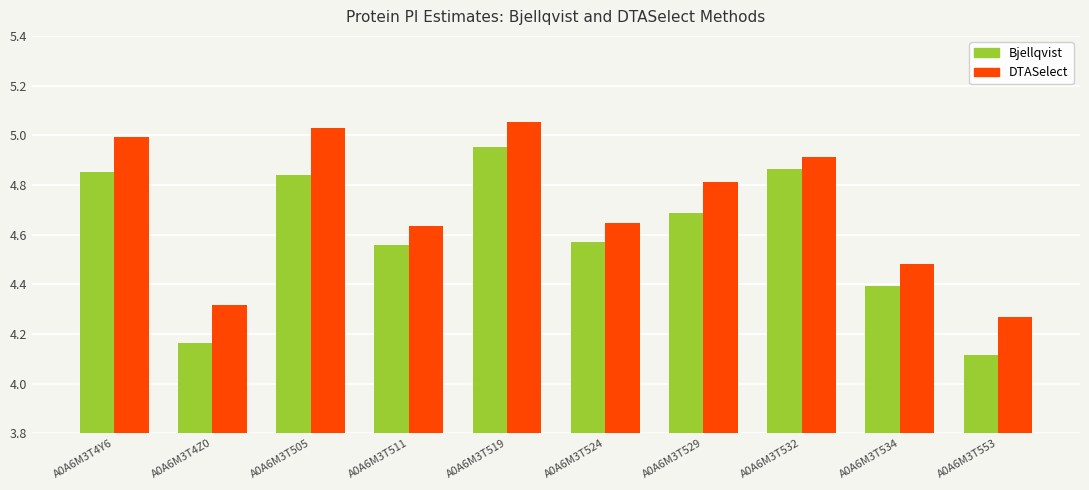

Which category has the lowest value across all series?

A0A6M3T553